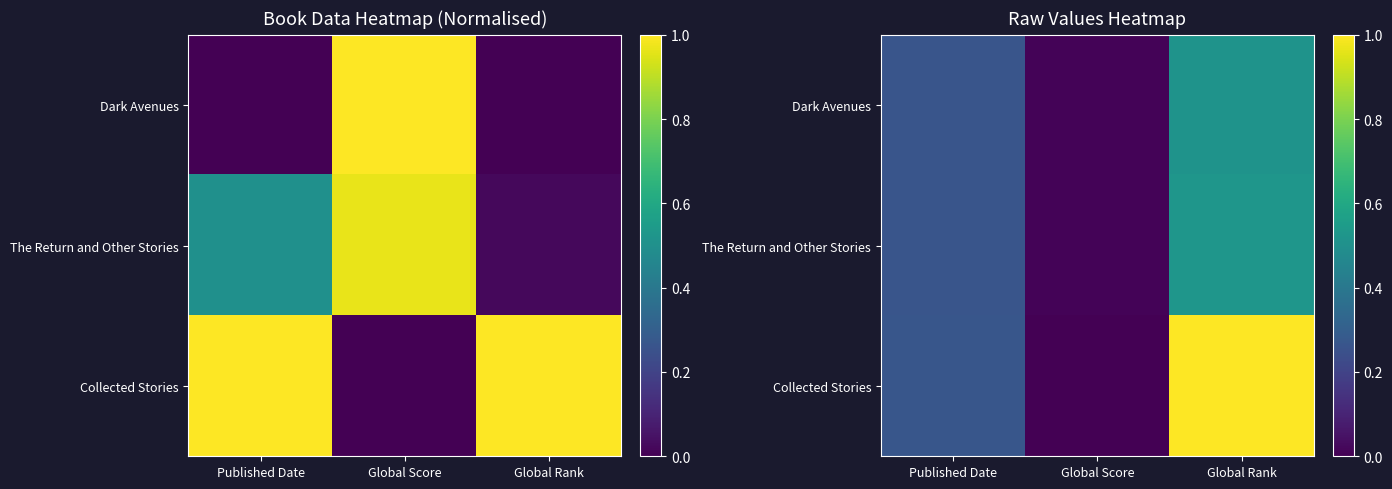

The Collected Stories series shows 1.0 at Global Rank. True or false?

True